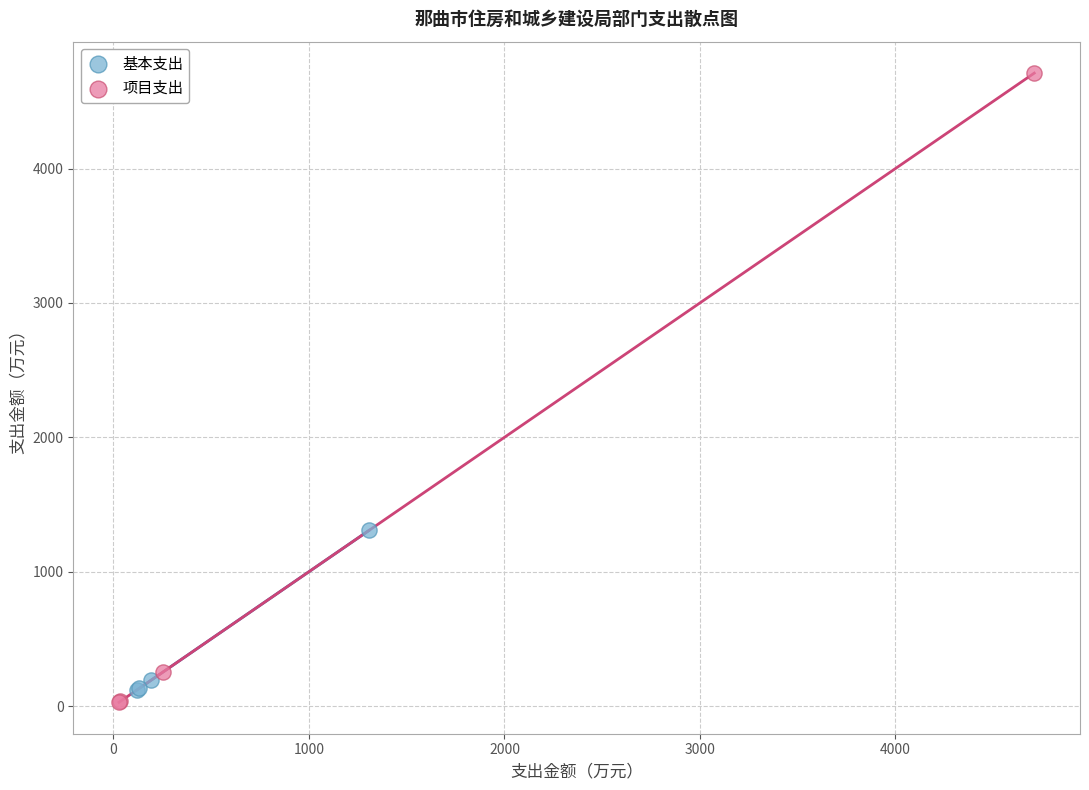

Which series reaches the maximum Y coordinate?

项目支出